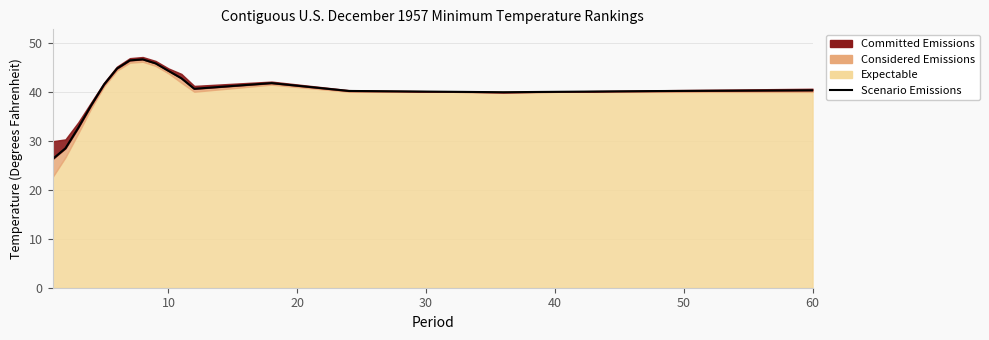

How many values exceed 40?

12